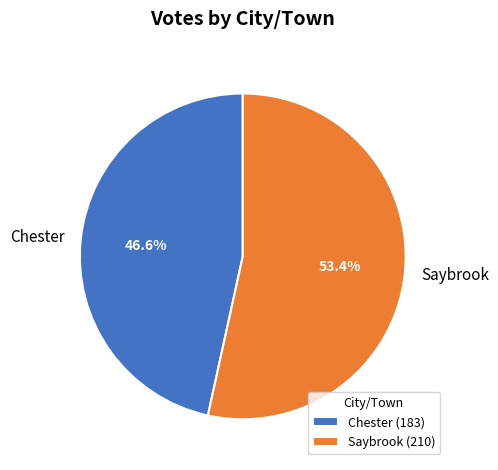

Is Chester the majority of the pie?

No